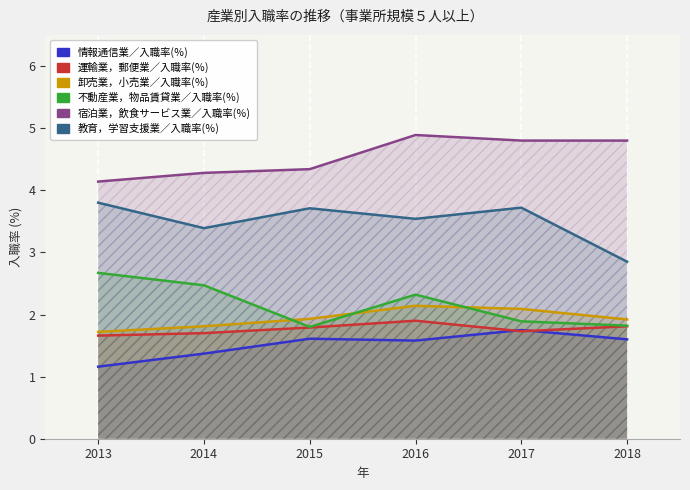

At which label does 情報通信業／入職率(％) reach its peak?

2017